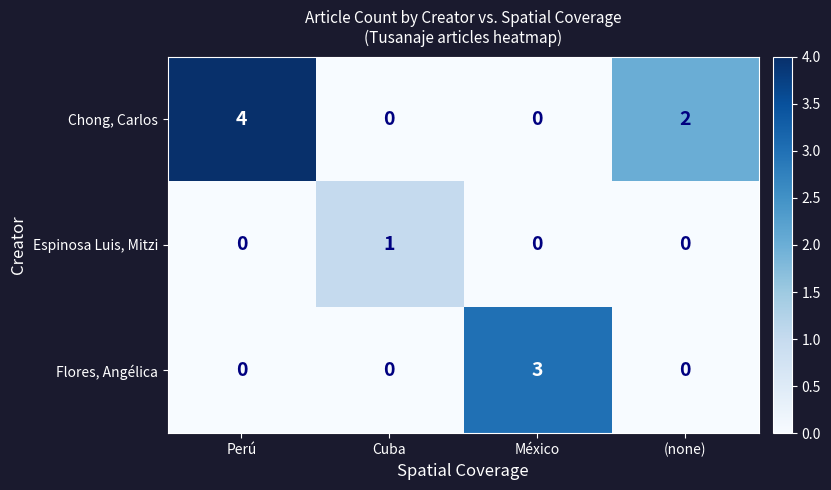

How many series are shown in this chart?

3